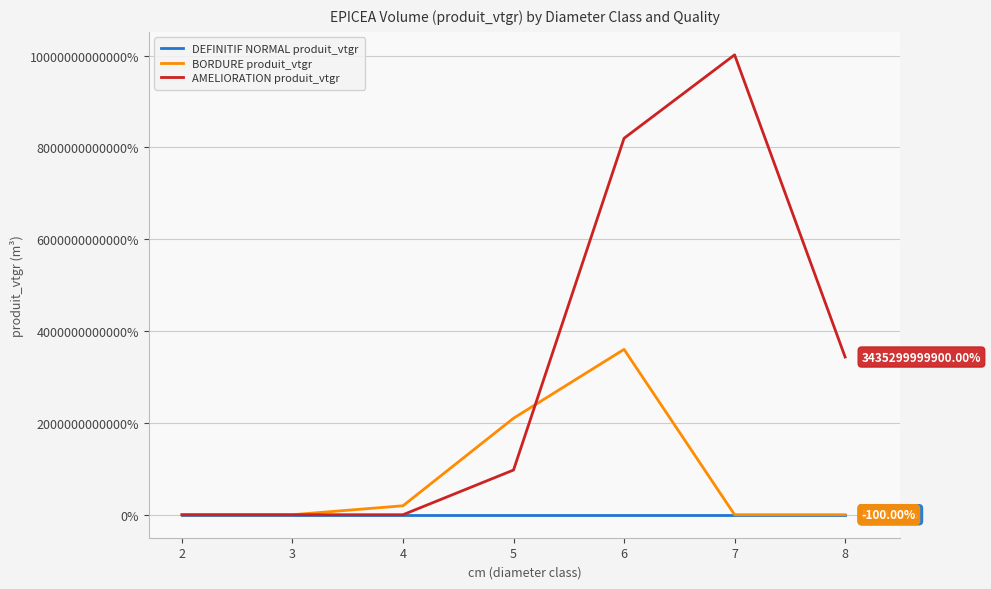

Between 2 and 7, which series saw the biggest shift?

AMELIORATION produit_vtgr